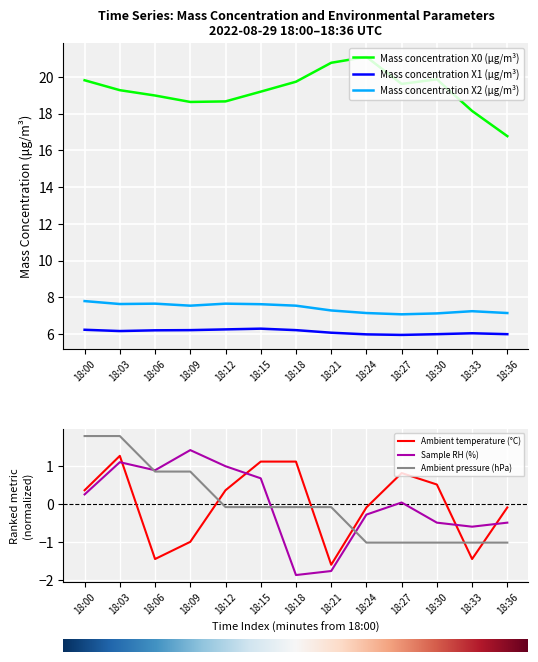

What is the difference between the Mass concentration X2 (μg/m³) values at 18:06 and 18:33?

0.4